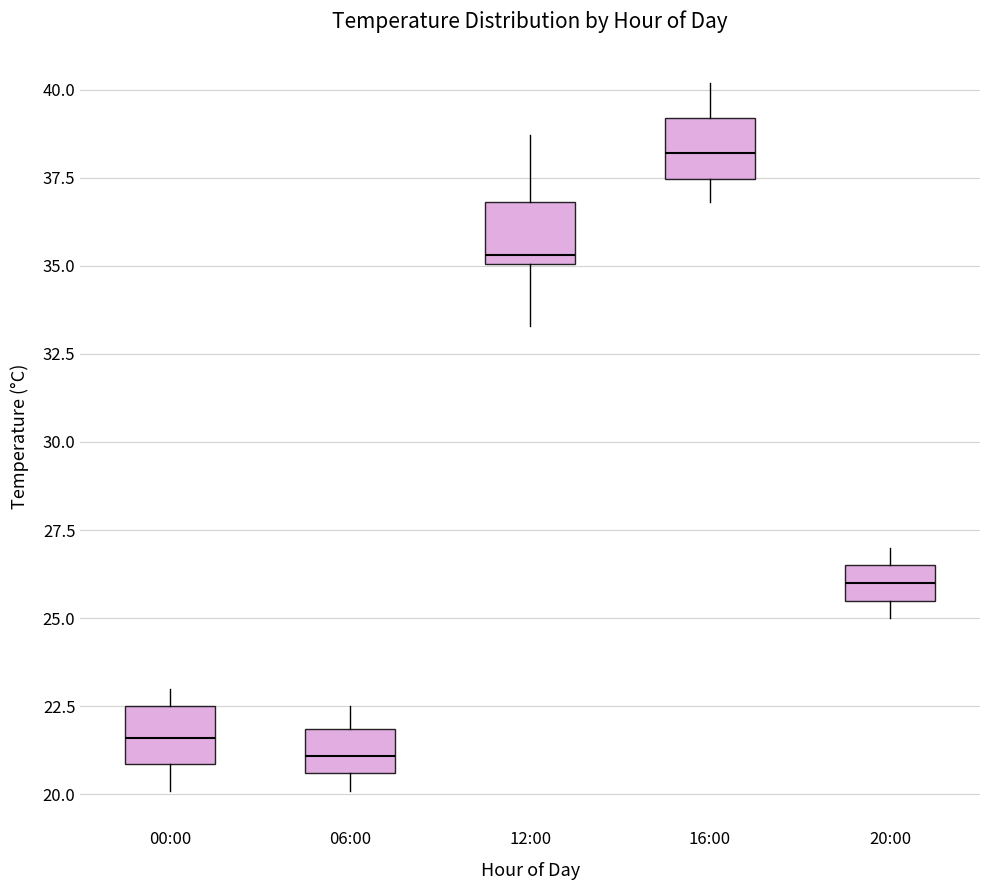

Where does the median line of the box for 06:00 sit on the y-axis? The values are not printed on the chart, so give them approximately, as read against the axis.

21.0